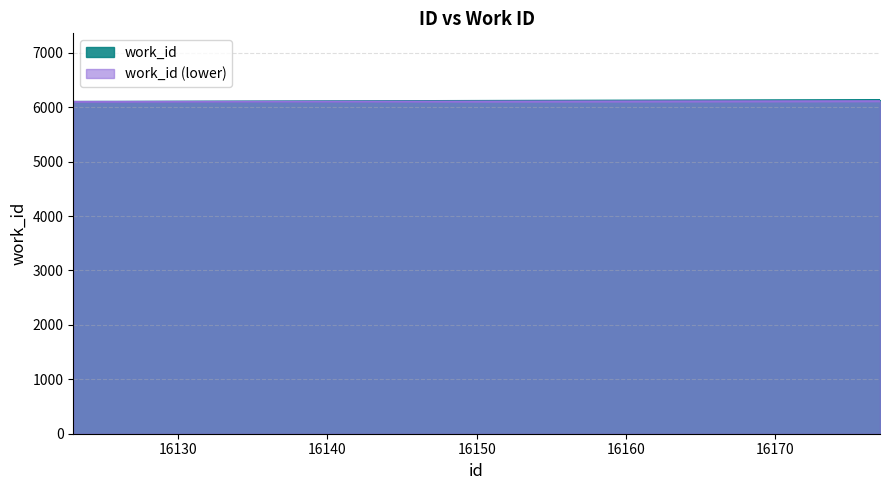

What is the greatest value displayed?

6130.0